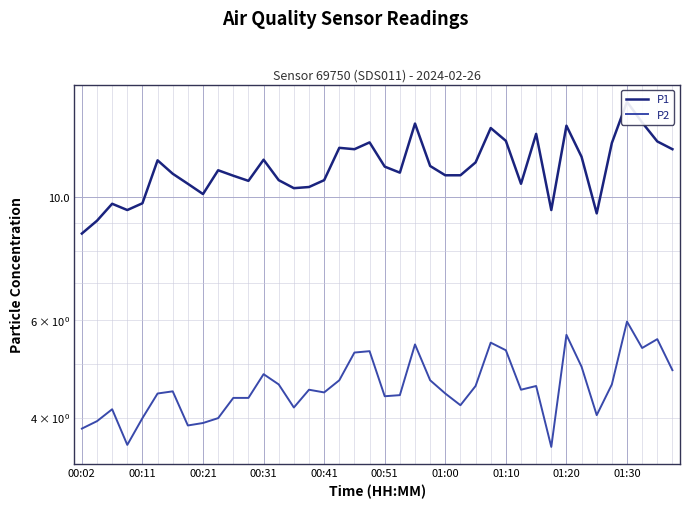

What is the difference between the P2 values at 21 and 00:31?

0.8